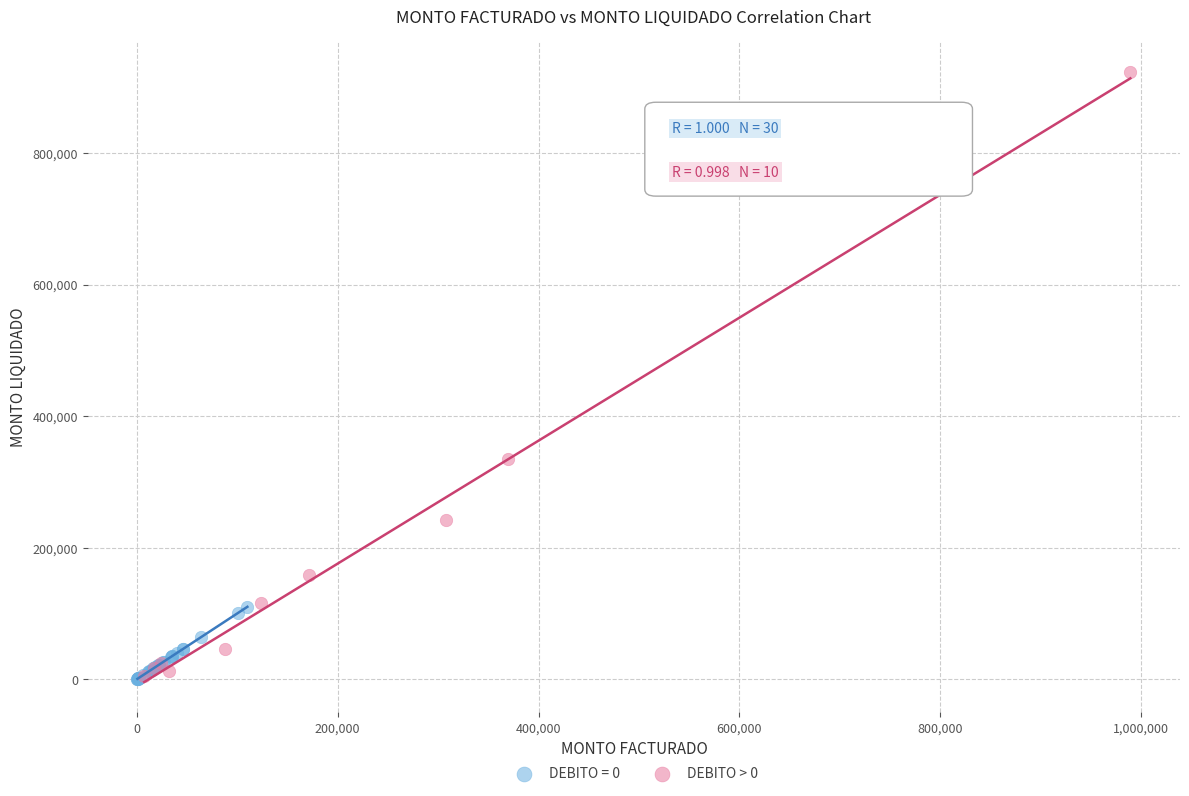

Which series has the largest Y range (max minus min)?

DEBITO > 0